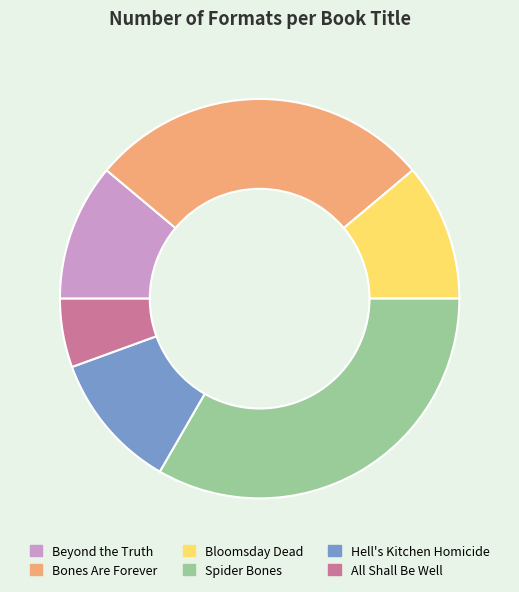

Combined, do Hell's Kitchen Homicide and All Shall Be Well account for over 50%?

No